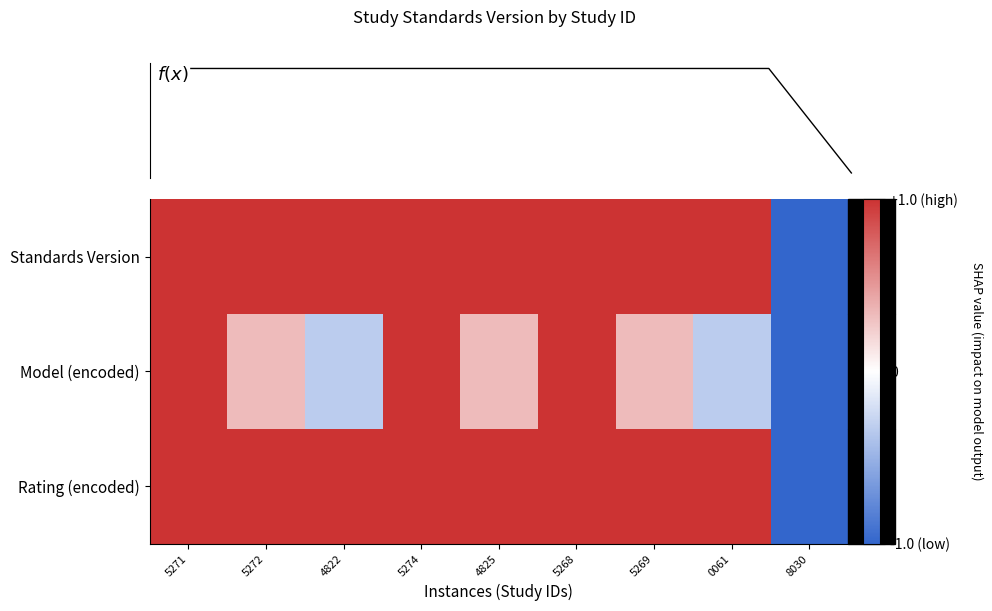

How many data points does each series have?

9